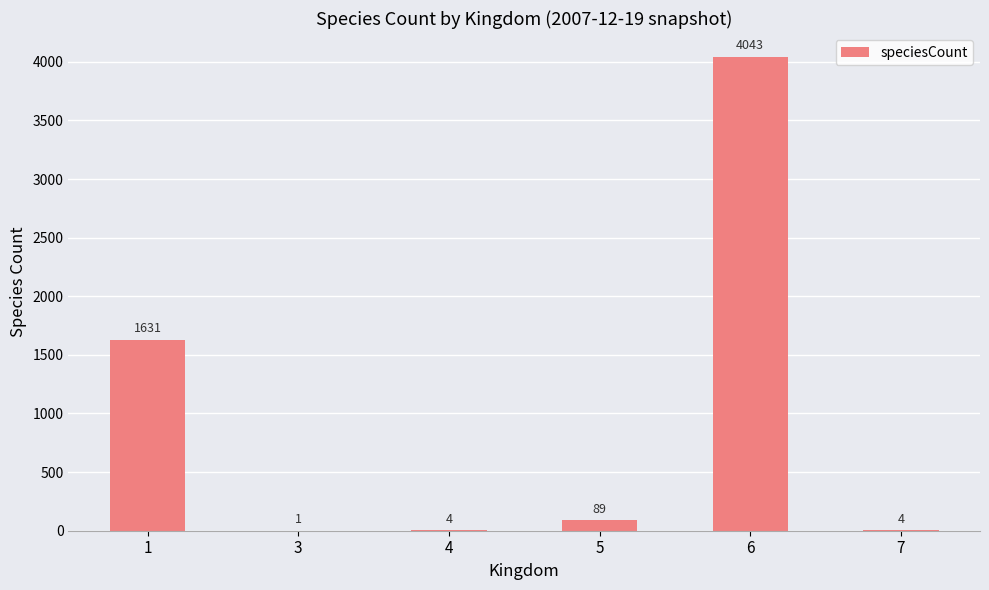

Which label corresponds to the largest value in the chart?

6